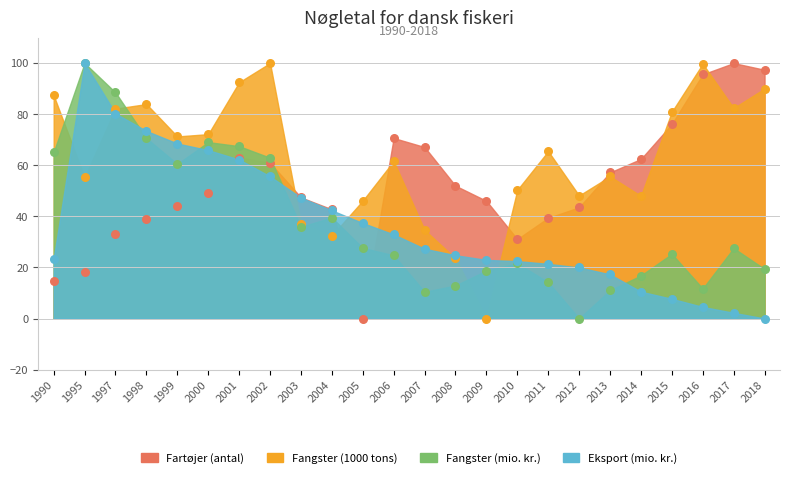

What is the total value across all series at 1995?

273.4